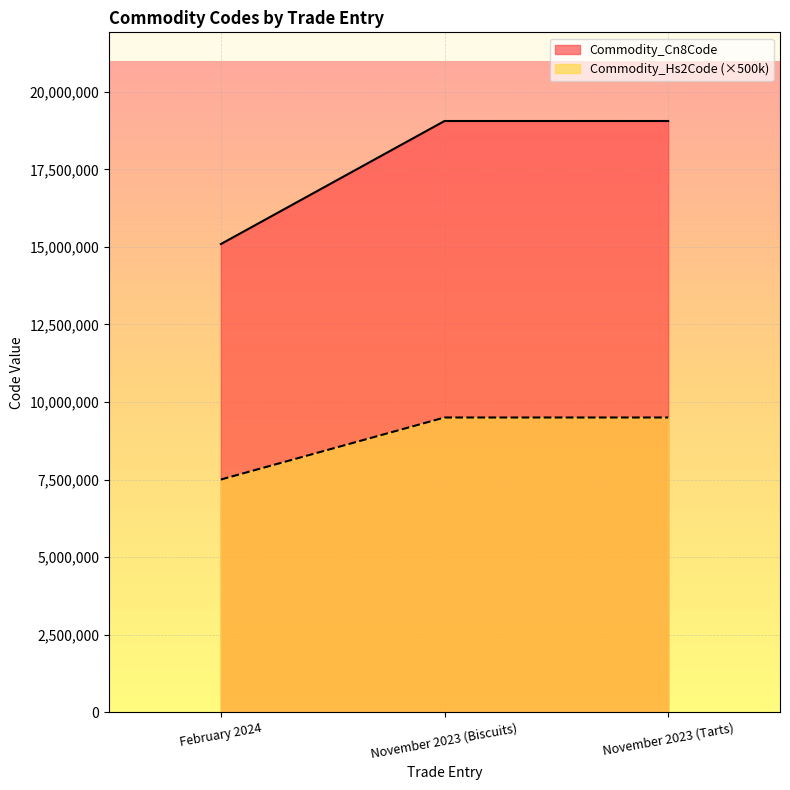

What is the value of the Commodity_Hs2Code point at the 3rd from the left?

9500000